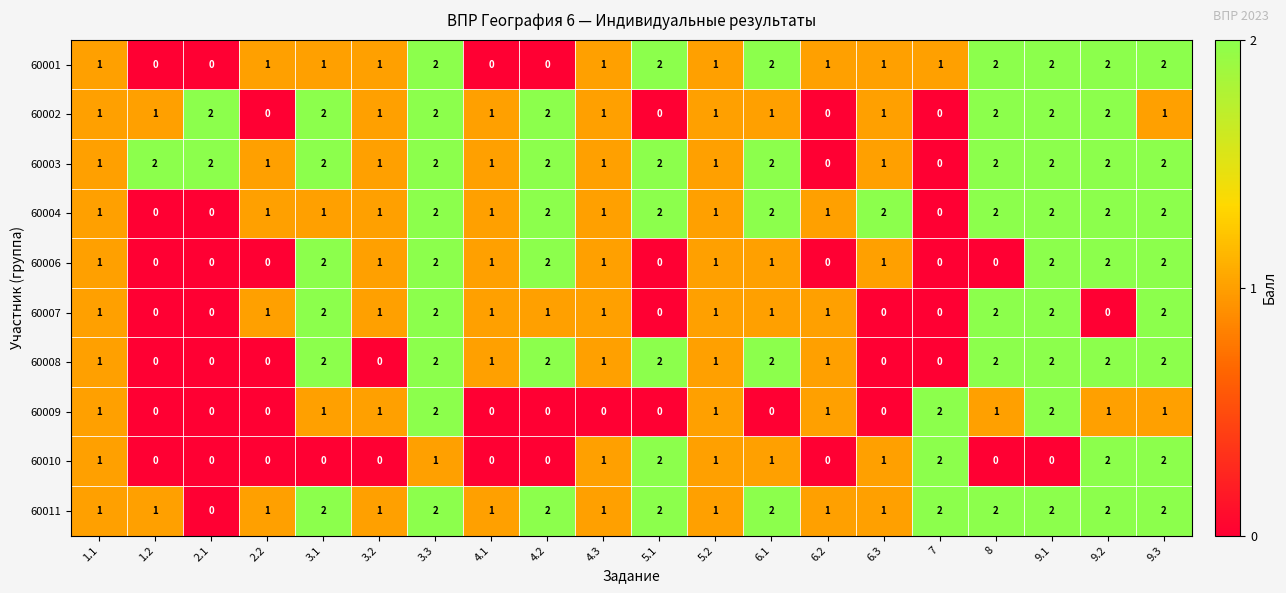

What is the maximum value shown in the chart?

2